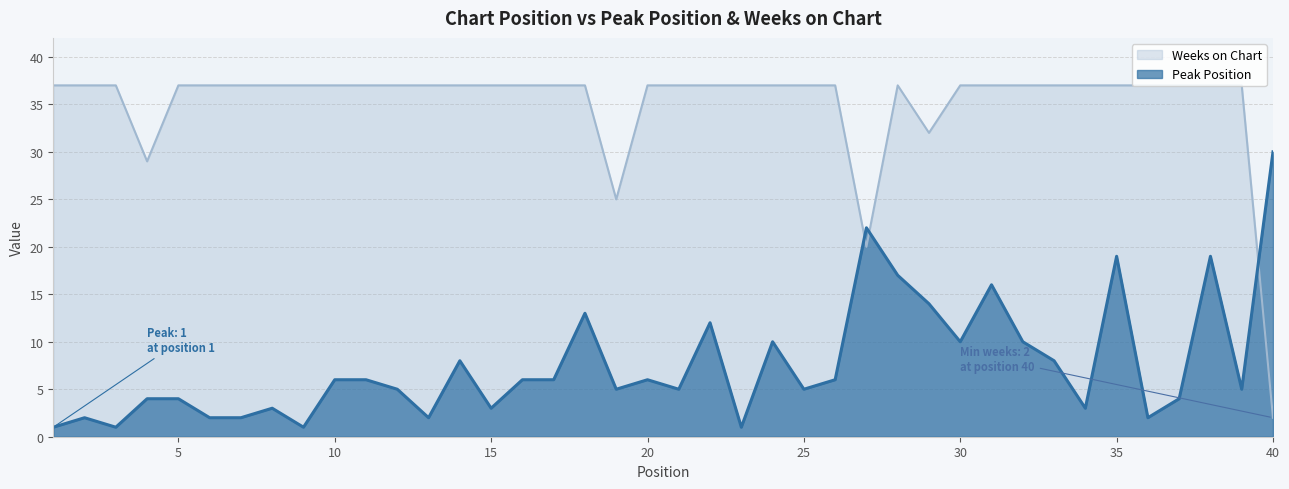

Which label corresponds to the smallest value in the chart?

1